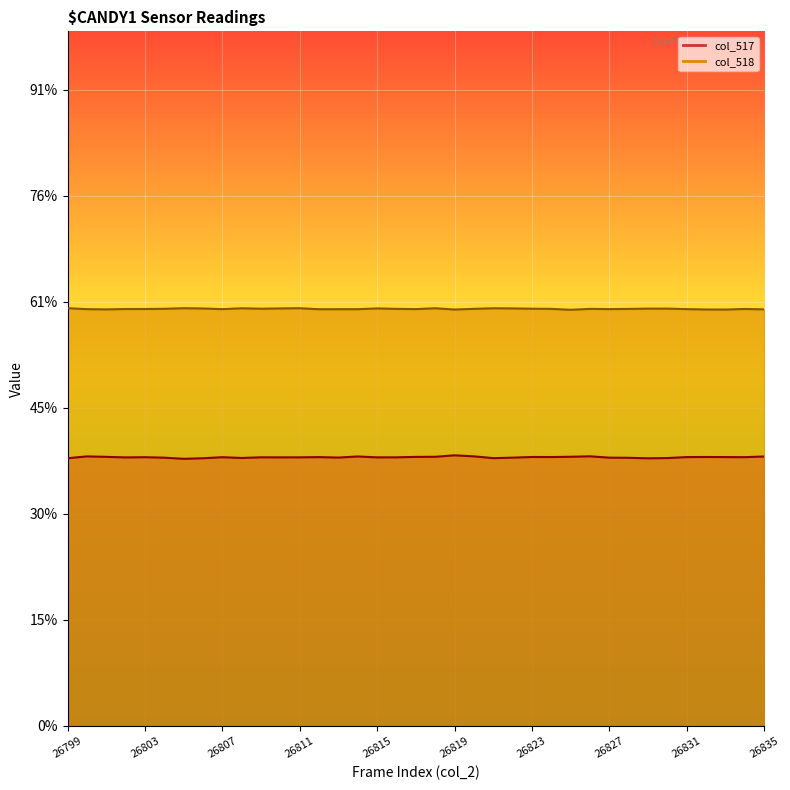

Where does the col_517 series first go above 25354?

26800